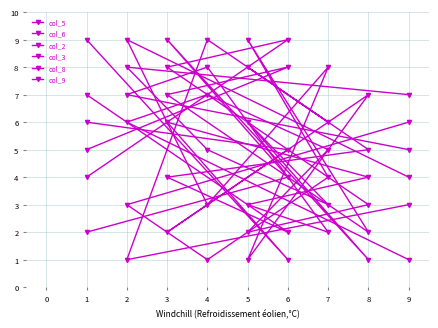

How many interior local peaks does the col_9 series have?

2